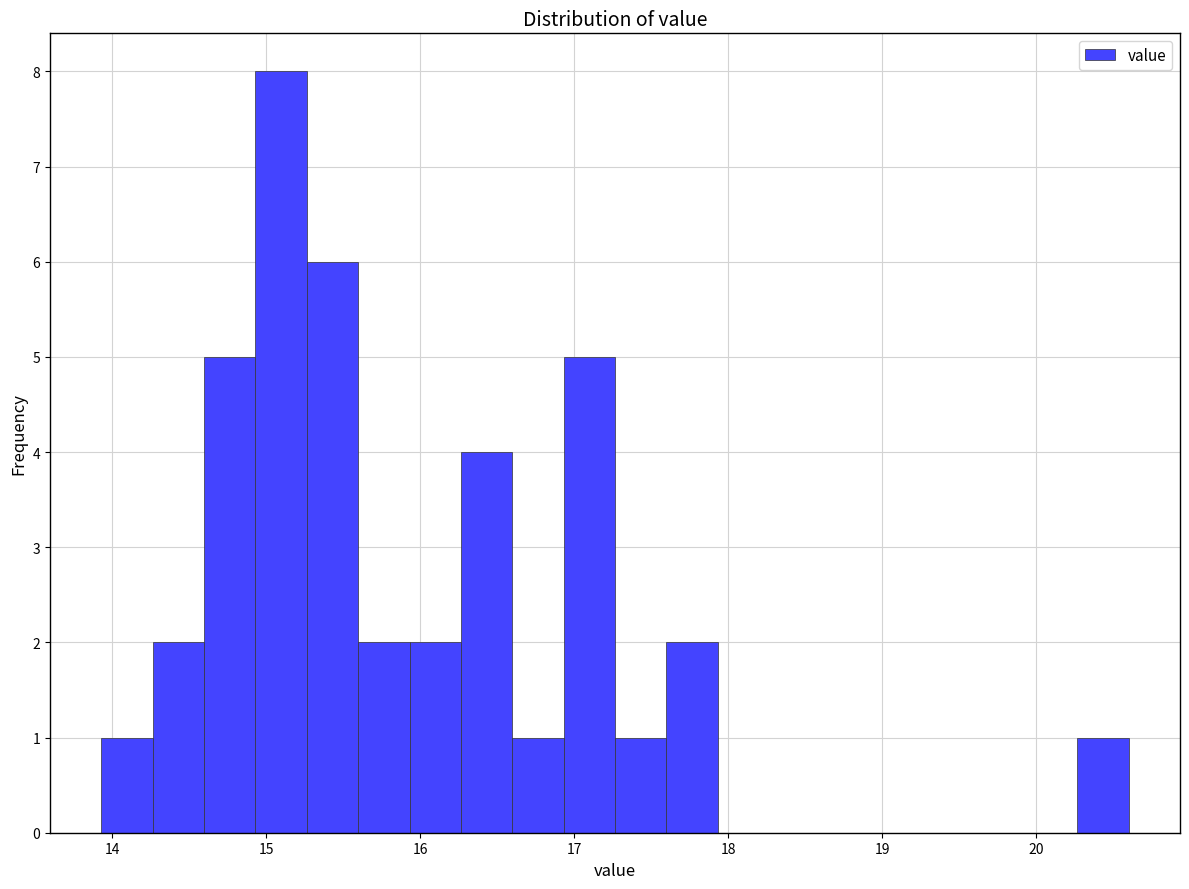

Read against the x-axis, roughly where is the centre of the tallest bar?

15.1